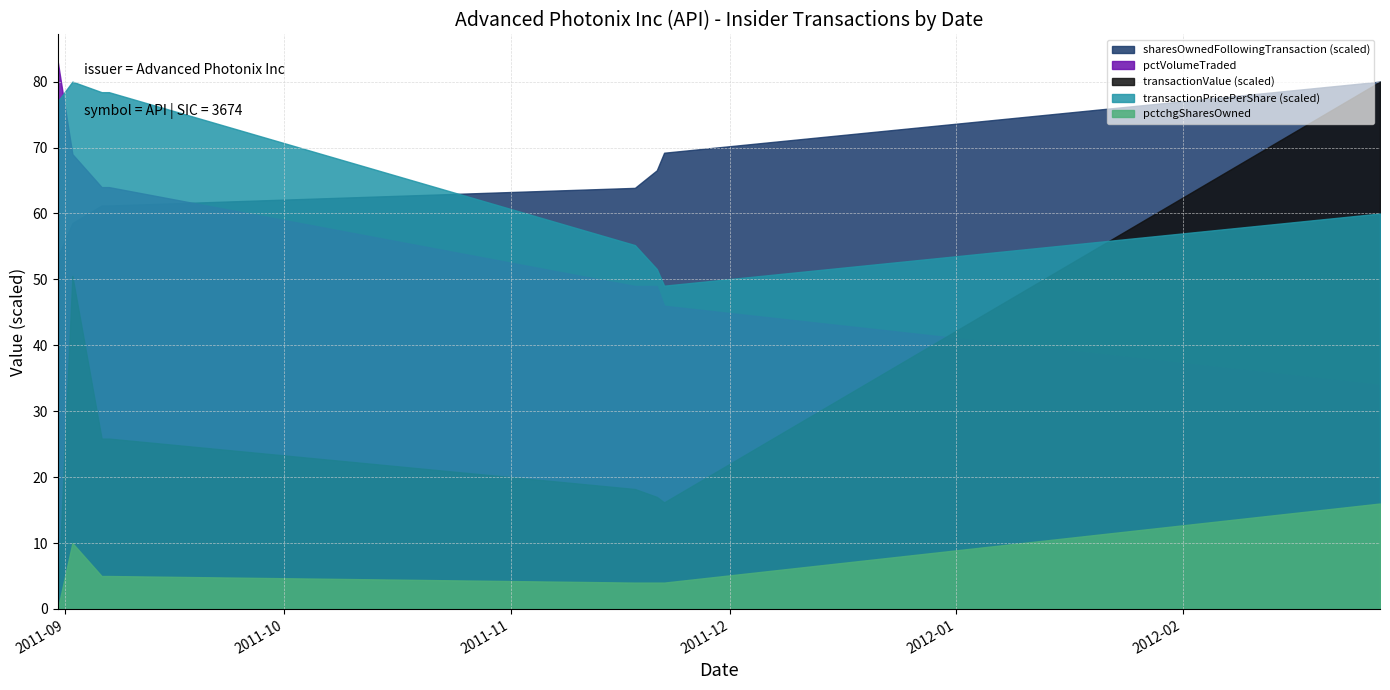

What is the maximum value for pctchgSharesOwned?

16.0